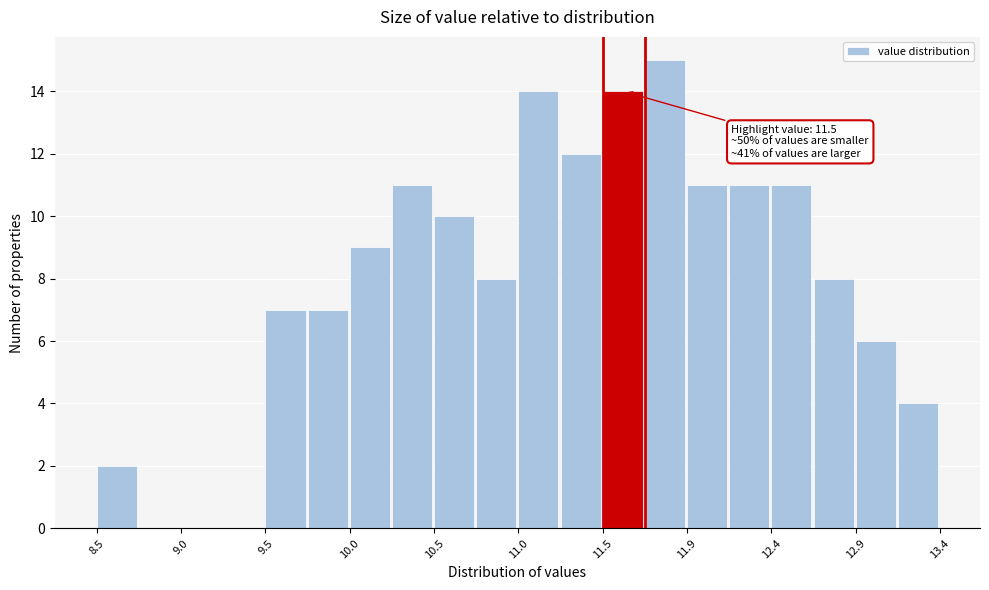

Over which range of the x-axis is the bar tallest?

11.70 to 11.95